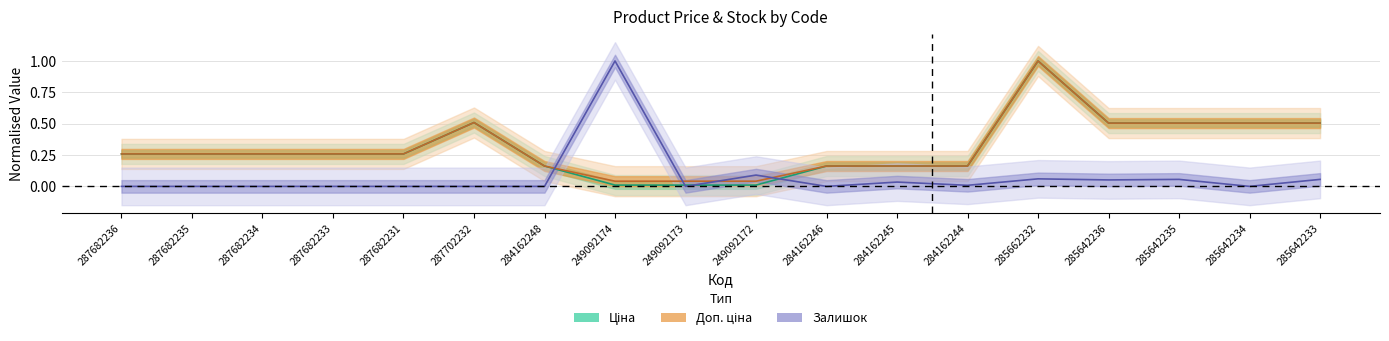

Which label corresponds to the smallest value in the chart?

287682236